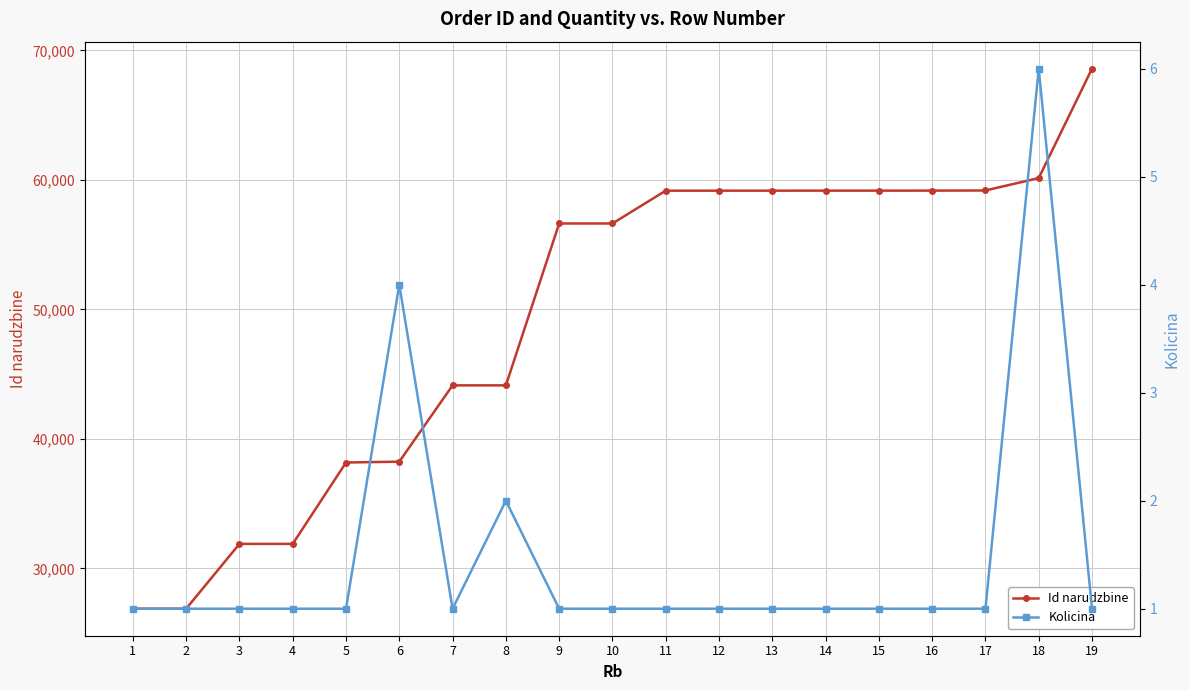

What value does the Kolicina series have at 8?

2